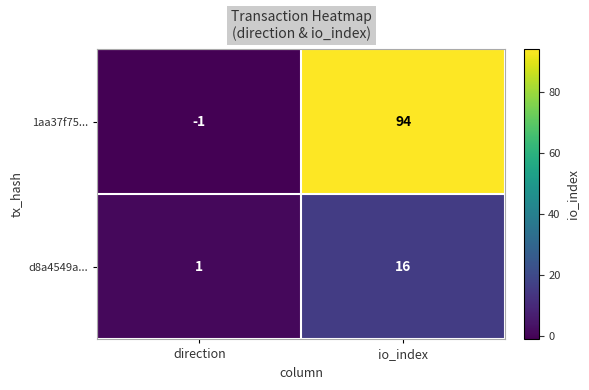

Reading left to right, what are all the values shown in this chart?

1aa37f75...: -1	94
d8a4549a...: 1	16